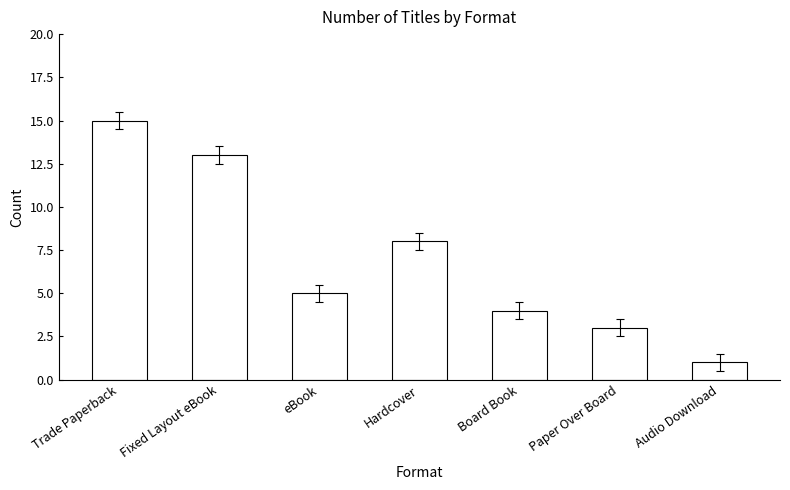

What is the value of the 7th bar from the left?

1